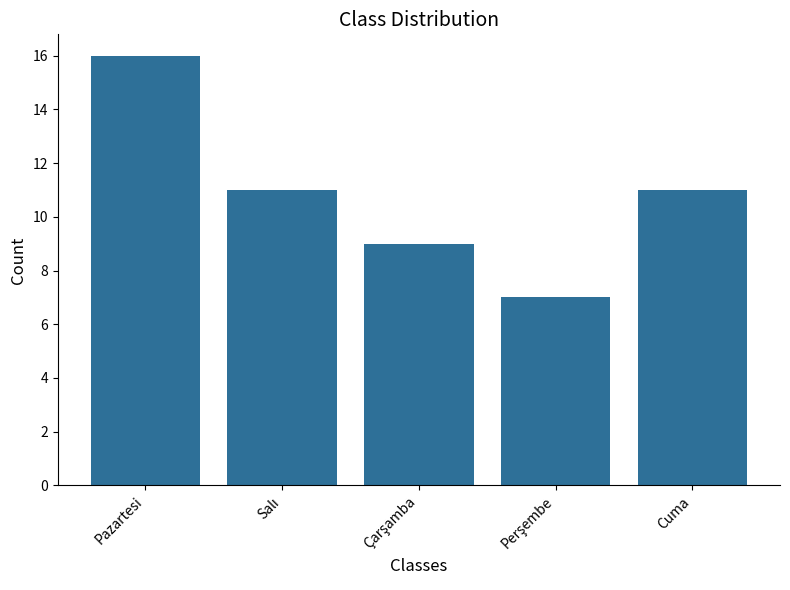

The chart shows a value of 16 at Cuma. True or false?

False